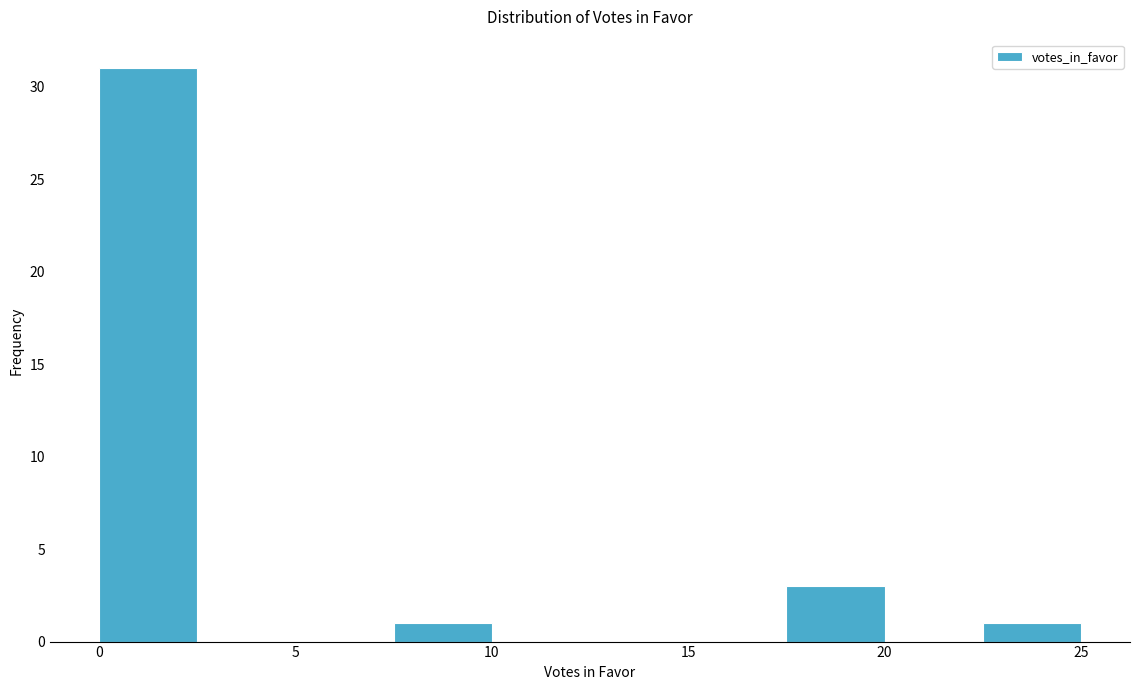

Reading left to right, list every bar in this chart as the range it spans on the x-axis followed by its height. The values are not printed on the chart, so give them approximately, as read against the axis.

0.0 to 2.5: 31
2.5 to 5.0: 0
5.0 to 7.5: 0
7.5 to 10.0: 1
10.0 to 12.5: 0
12.5 to 15.0: 0
15.0 to 17.5: 0
17.5 to 20.0: 3
20.0 to 22.5: 0
22.5 to 25.0: 1